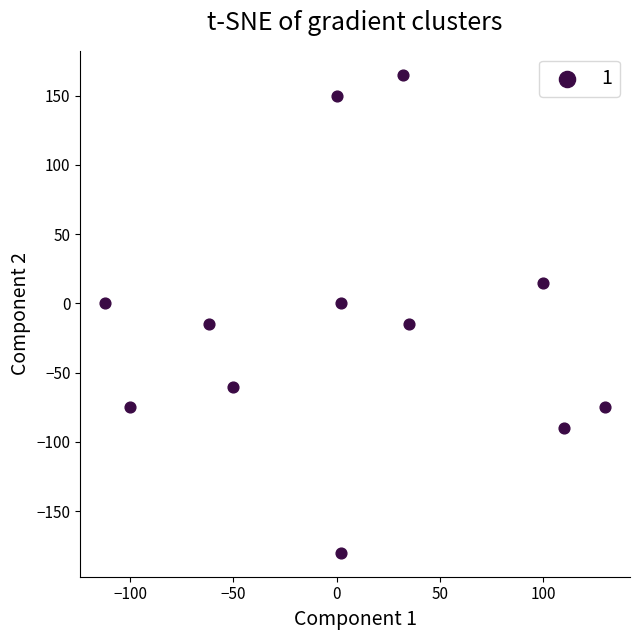

What is the range of X values (max minus min)?

242